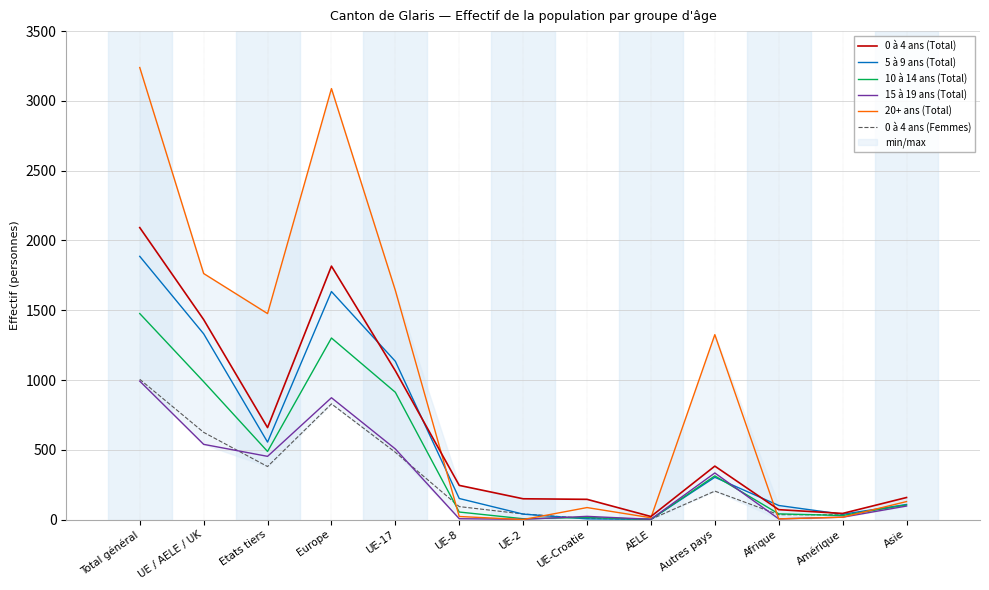

Reading left to right, list all the values displayed in this chart.

0 à 4 ans (Total): Total général=2092	UE / AELE / UK=1433	Etats tiers=659	Europe=1816	UE-17=1066	UE-8=245	UE-2=149	UE-Croatie=145	AELE=22	Autres pays=383	Afrique=71	Amérique=44	Asie=158
5 à 9 ans (Total): Total général=1886	UE / AELE / UK=1331	Etats tiers=555	Europe=1634	UE-17=1134	UE-8=151	UE-2=39	UE-Croatie=5	AELE=2	Autres pays=303	Afrique=101	Amérique=38	Asie=108
10 à 14 ans (Total): Total général=1476	UE / AELE / UK=988	Etats tiers=488	Europe=1301	UE-17=912	UE-8=54	UE-2=6	UE-Croatie=15	AELE=1	Autres pays=313	Afrique=41	Amérique=29	Asie=105
15 à 19 ans (Total): Total général=992	UE / AELE / UK=539	Etats tiers=453	Europe=873	UE-17=506	UE-8=6	UE-2=2	UE-Croatie=23	AELE=2	Autres pays=334	Afrique=5	Amérique=17	Asie=97
20+ ans (Total): Total général=3239	UE / AELE / UK=1763	Etats tiers=1476	Europe=3088	UE-17=1642	UE-8=22	UE-2=0	UE-Croatie=86	AELE=13	Autres pays=1325	Afrique=5	Amérique=17	Asie=129
0 à 4 ans (Femmes): Total général=1005	UE / AELE / UK=625	Etats tiers=380	Europe=829	UE-17=482	UE-8=93	UE-2=40	UE-Croatie=8	AELE=2	Autres pays=204	Afrique=35	Amérique=34	Asie=106